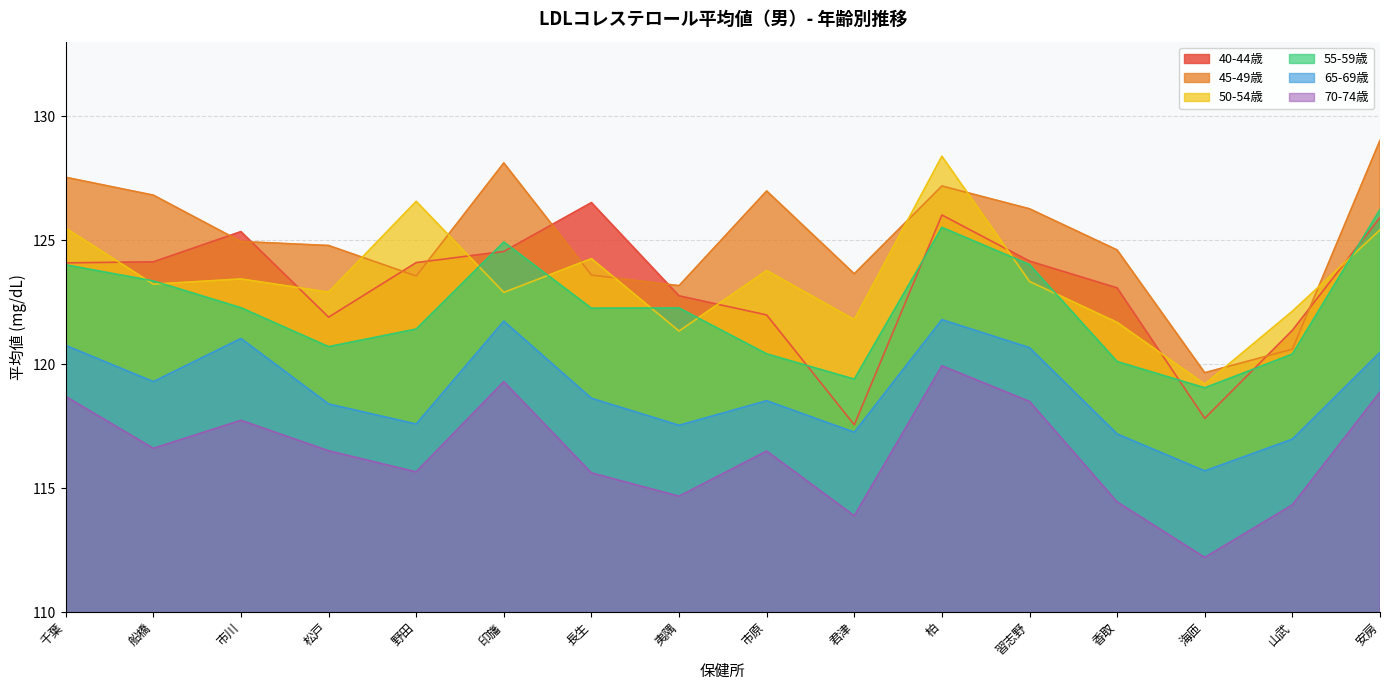

How many lines are shown in the chart?

6